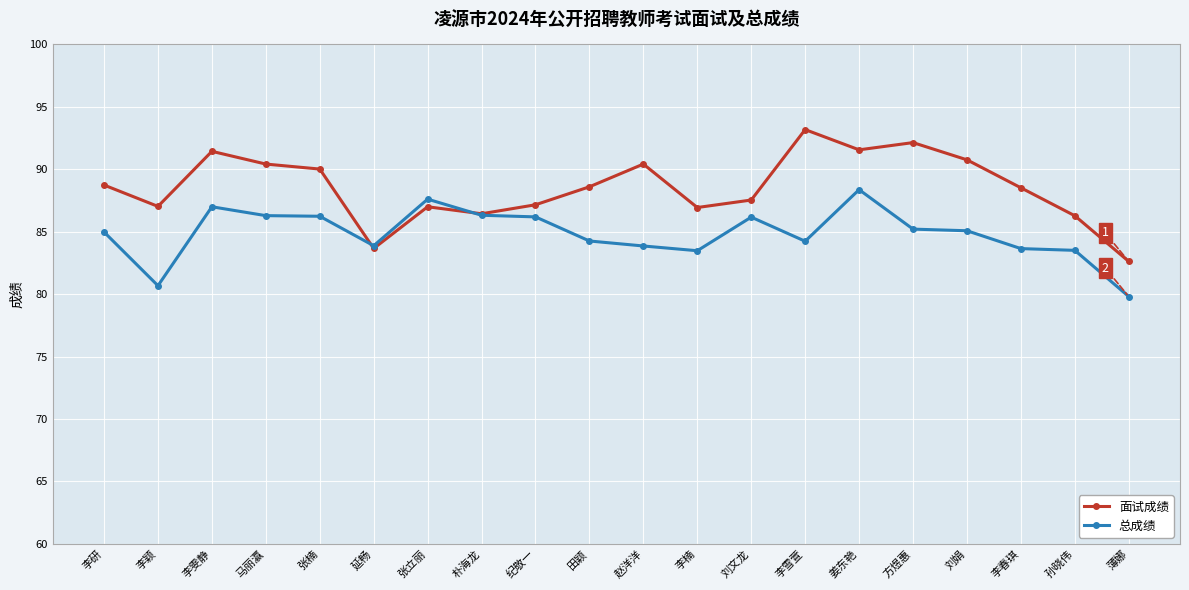

How many lines are shown in the chart?

2